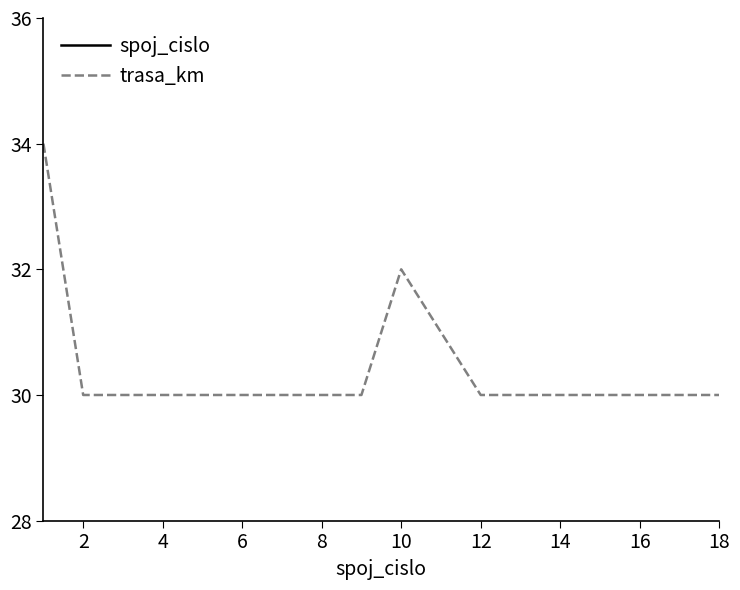

True or false: trasa_km and spoj_cislo cross at least once.

False